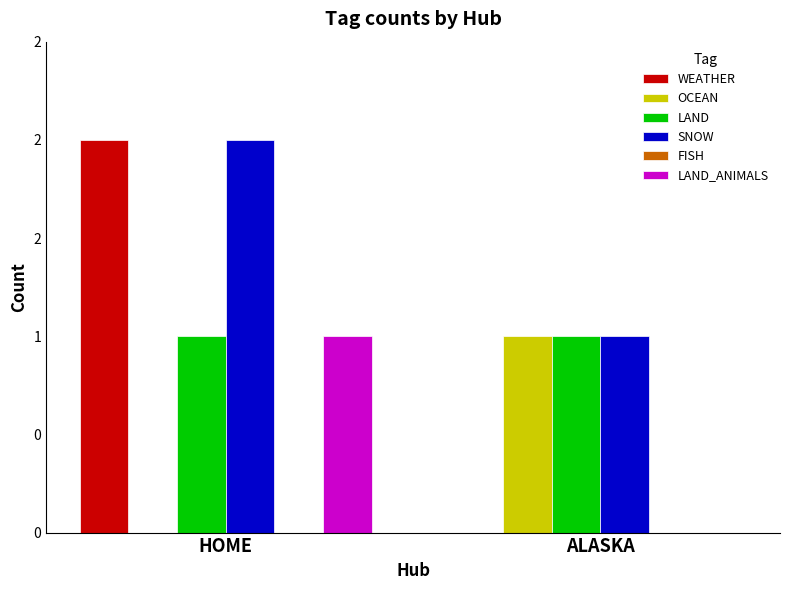

Does the chart contain stacked bars?

No